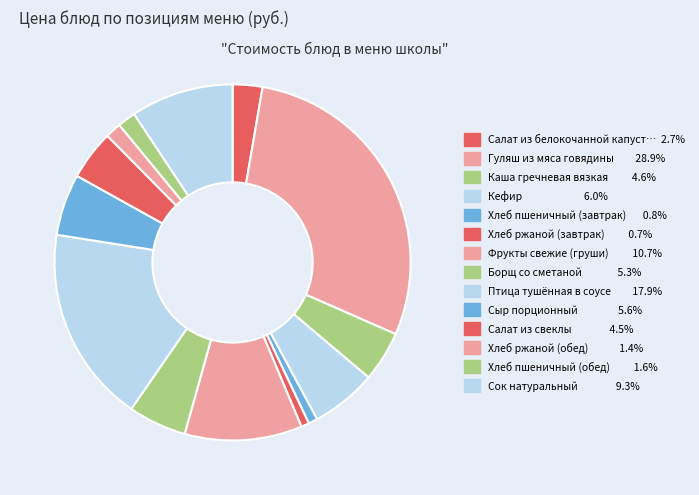

How many slices are in this pie chart?

14